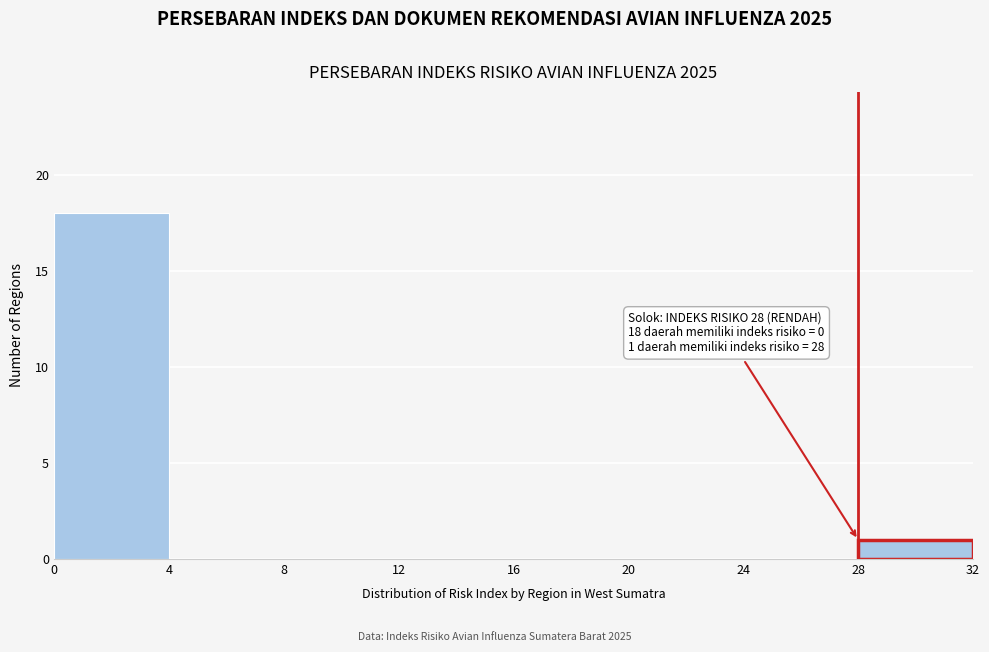

Over which range of the x-axis is the bar tallest?

0 to 4